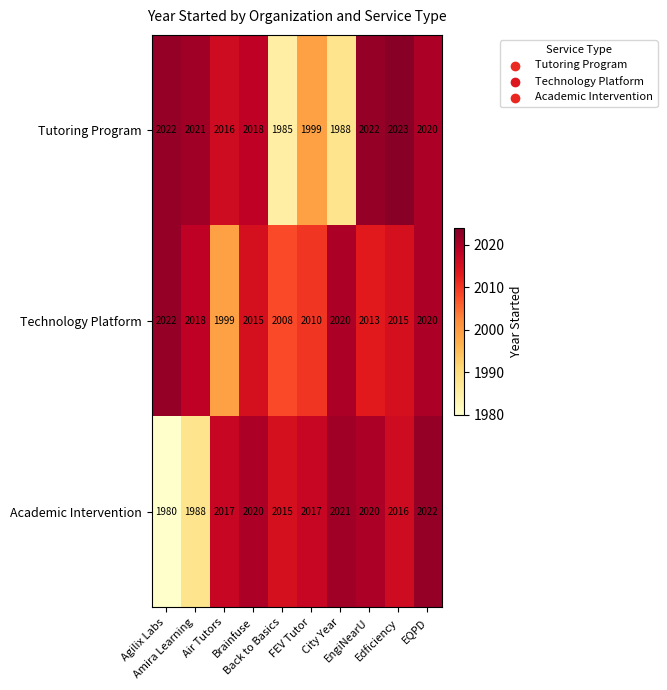

Which series has the largest range (max minus min)?

Academic Intervention